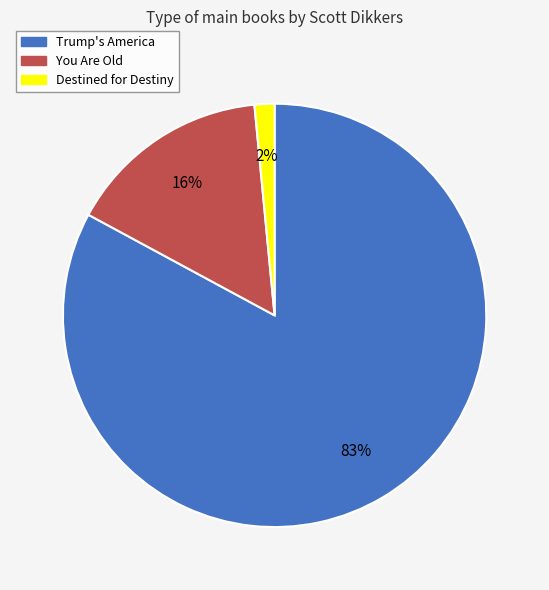

Between Destined for Destiny and You Are Old, which is larger?

You Are Old